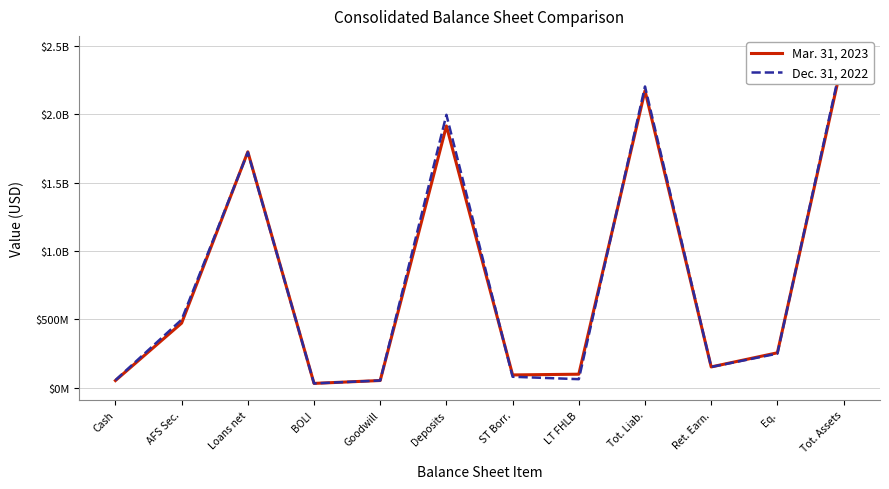

At which category does Mar. 31, 2023 reach its first local valley?

BOLI